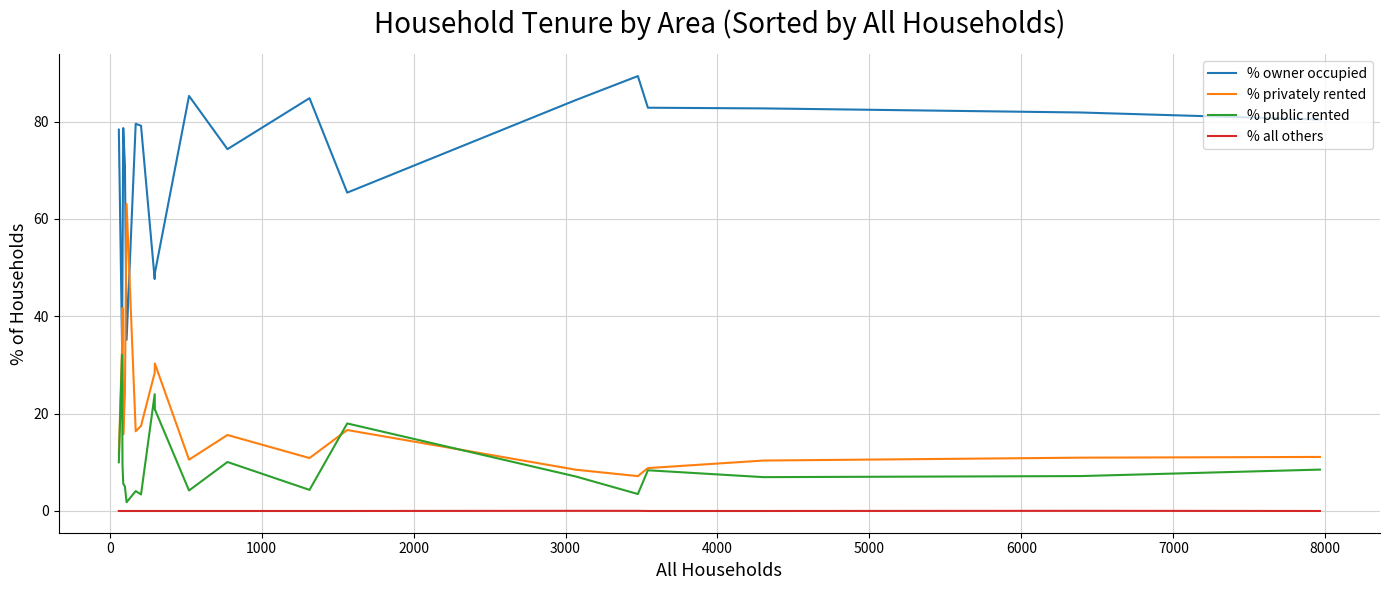

How many lines are shown in the chart?

4